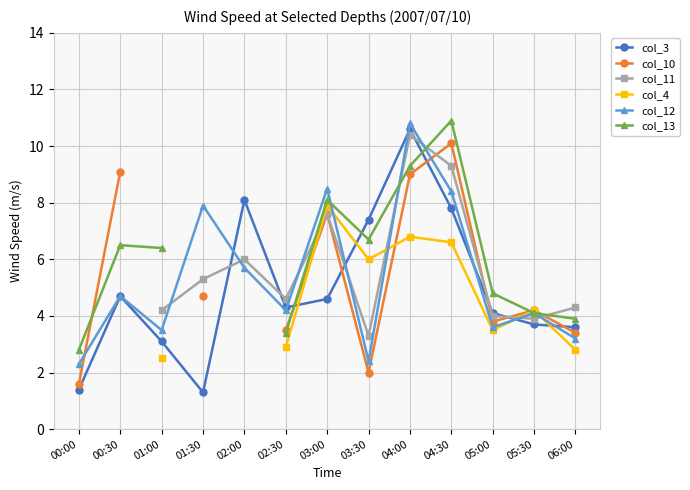

What is the maximum value for col_3?

10.6